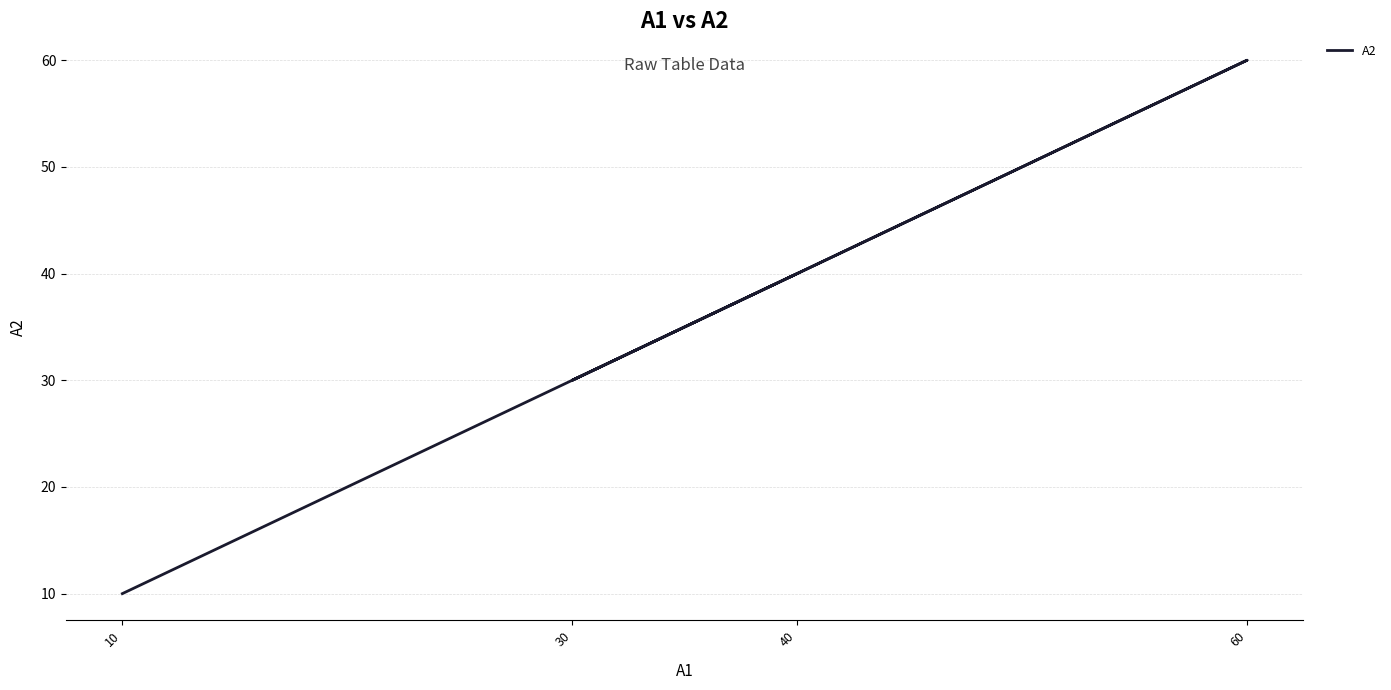

Where is the data nearest to the value 35?

30